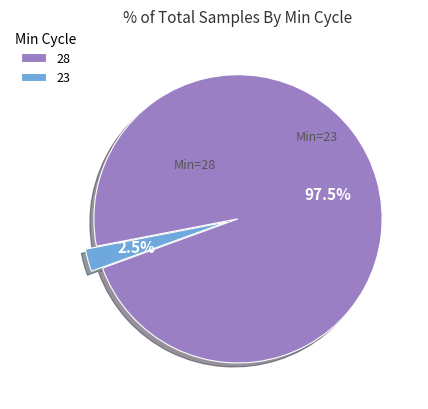

Which slice represents more than half of the pie?

28